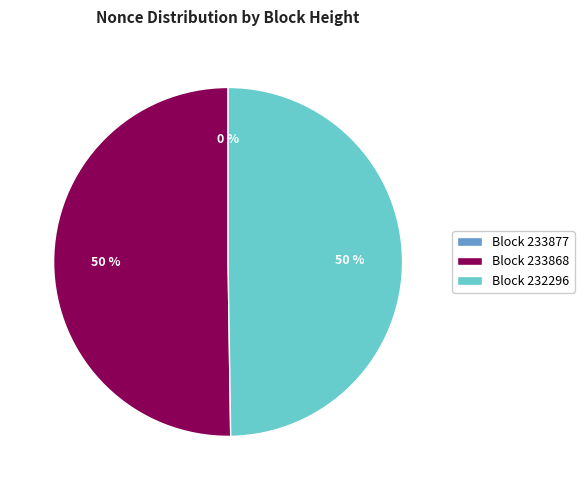

Which category has the biggest portion of the pie?

233868